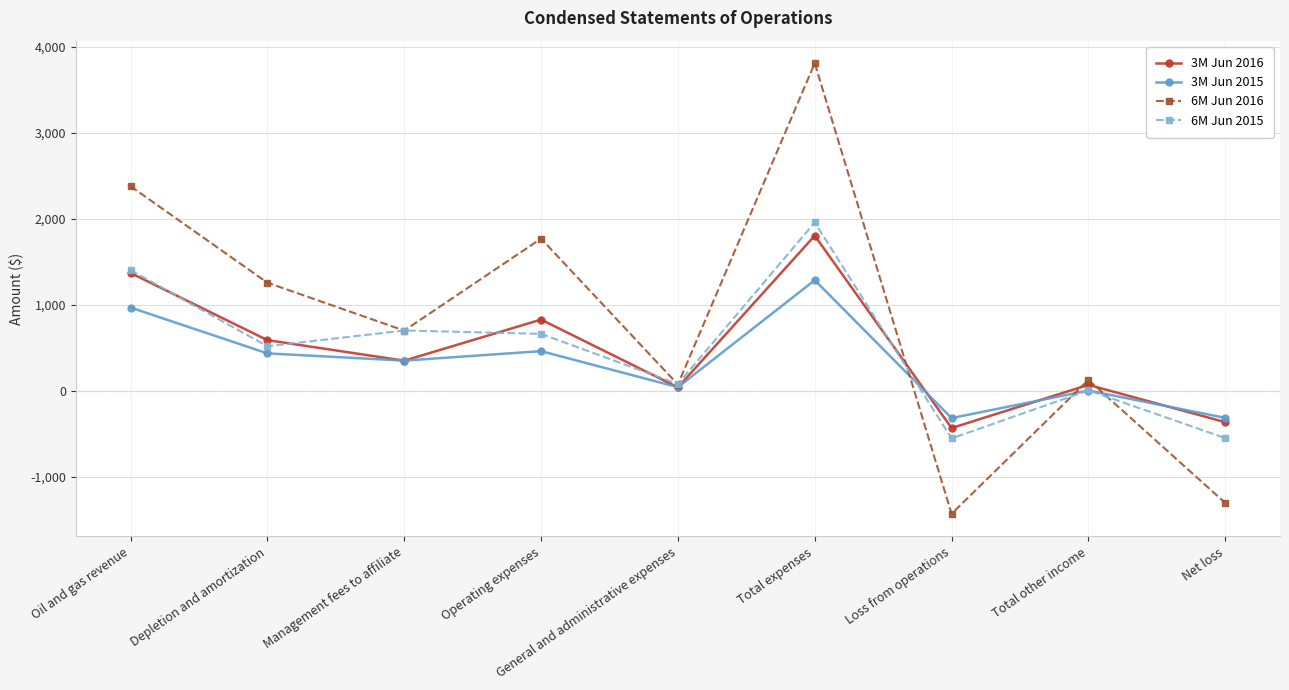

How many data points in 6M Jun 2016 are less than 699?

4